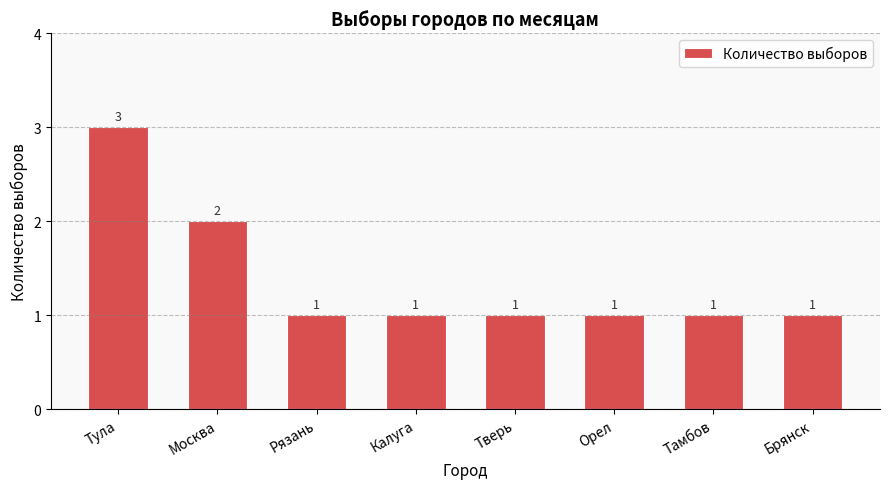

What is the change in value from Тула to Рязань?

-2